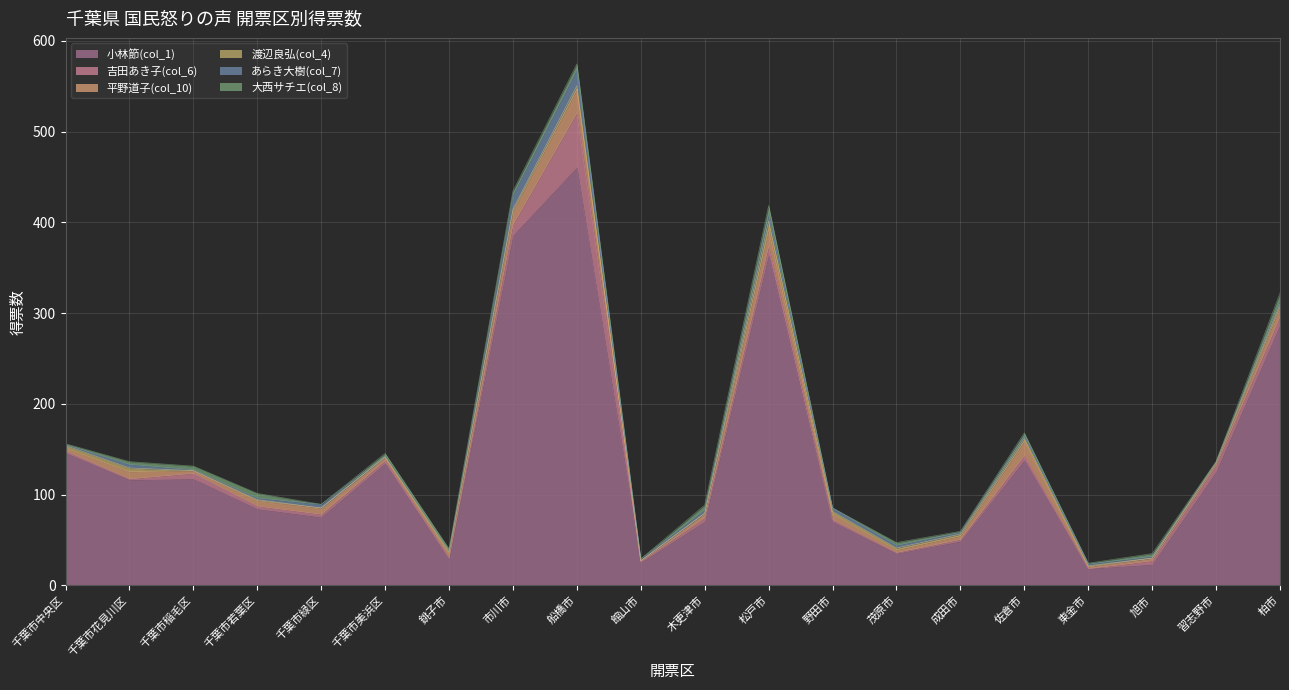

How many 大西サチエ(col_8) values are between 1 and 5?

13